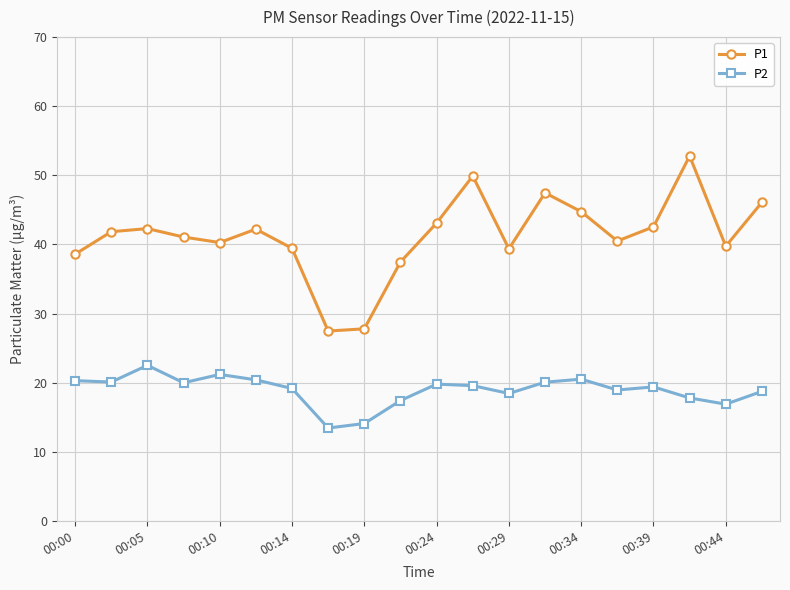

What is the minimum value for P1?

27.5